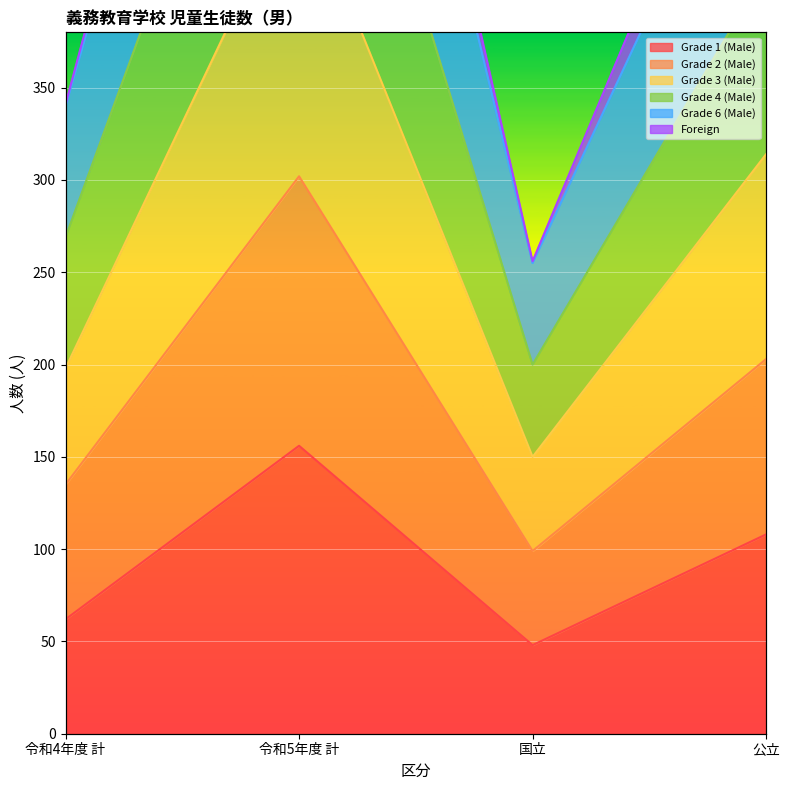

What is the label of the 4th point from the left?

公立